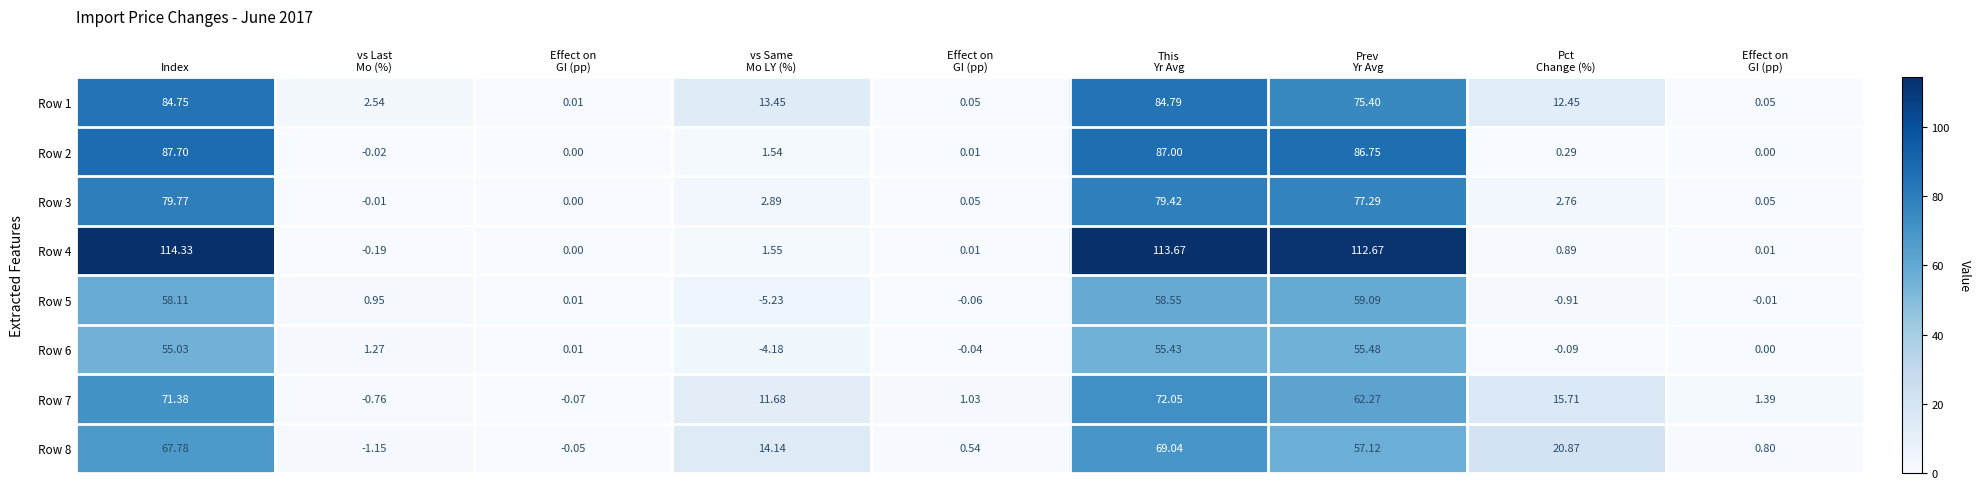

How many categories are shown in the chart?

9